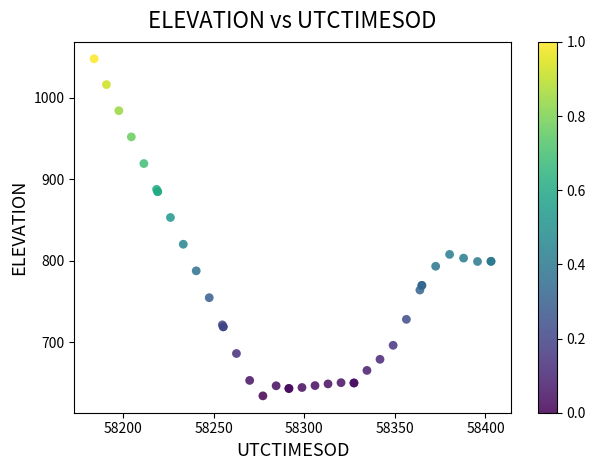

What Y value in the scatter plot is closest to 840?

852.9